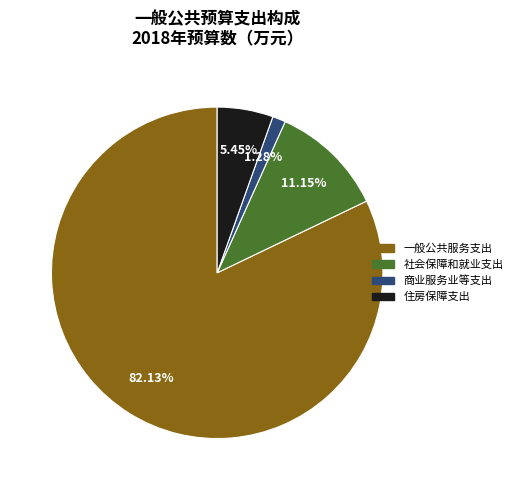

What is the smallest slice in the pie chart?

商业服务业等支出